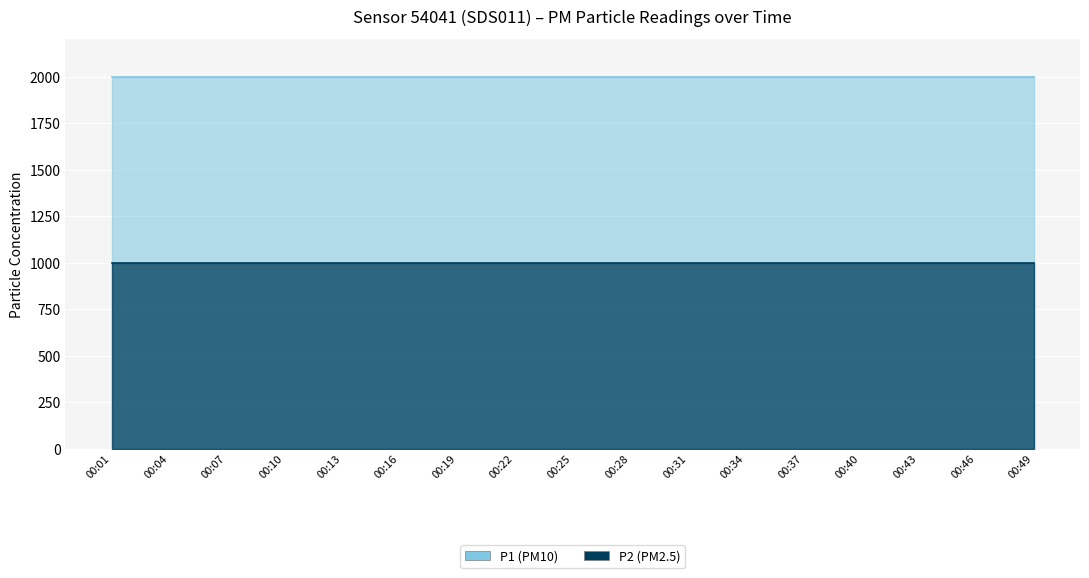

What is the maximum value for P1?

1999.9